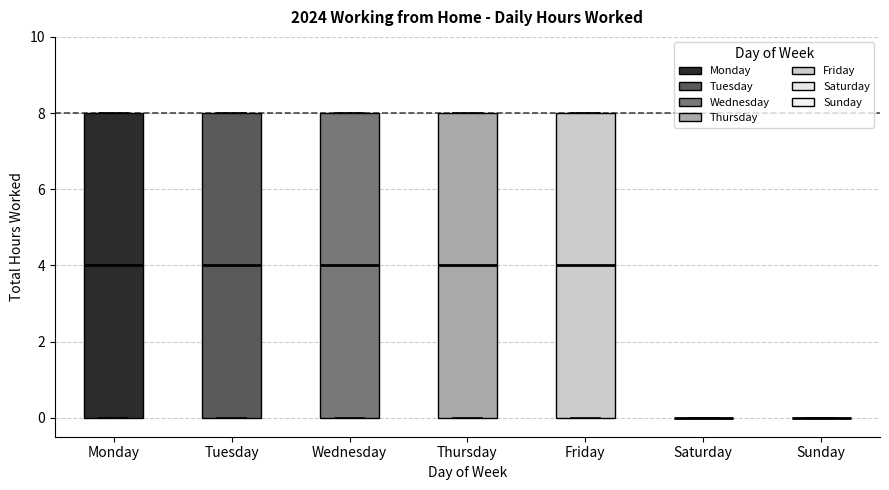

Reading left to right, read every box against the y-axis: the position of its median line, the range the box covers, and the ends of its whiskers. The values are not printed on the chart, so give them approximately, as read against the axis.

Monday: median 4, box 0 to 8, whiskers 0 to 8
Tuesday: median 4, box 0 to 8, whiskers 0 to 8
Wednesday: median 4, box 0 to 8, whiskers 0 to 8
Thursday: median 4, box 0 to 8, whiskers 0 to 8
Friday: median 4, box 0 to 8, whiskers 0 to 8
Saturday: box collapsed to a line at 0, whiskers 0 to 0
Sunday: box collapsed to a line at 0, whiskers 0 to 0